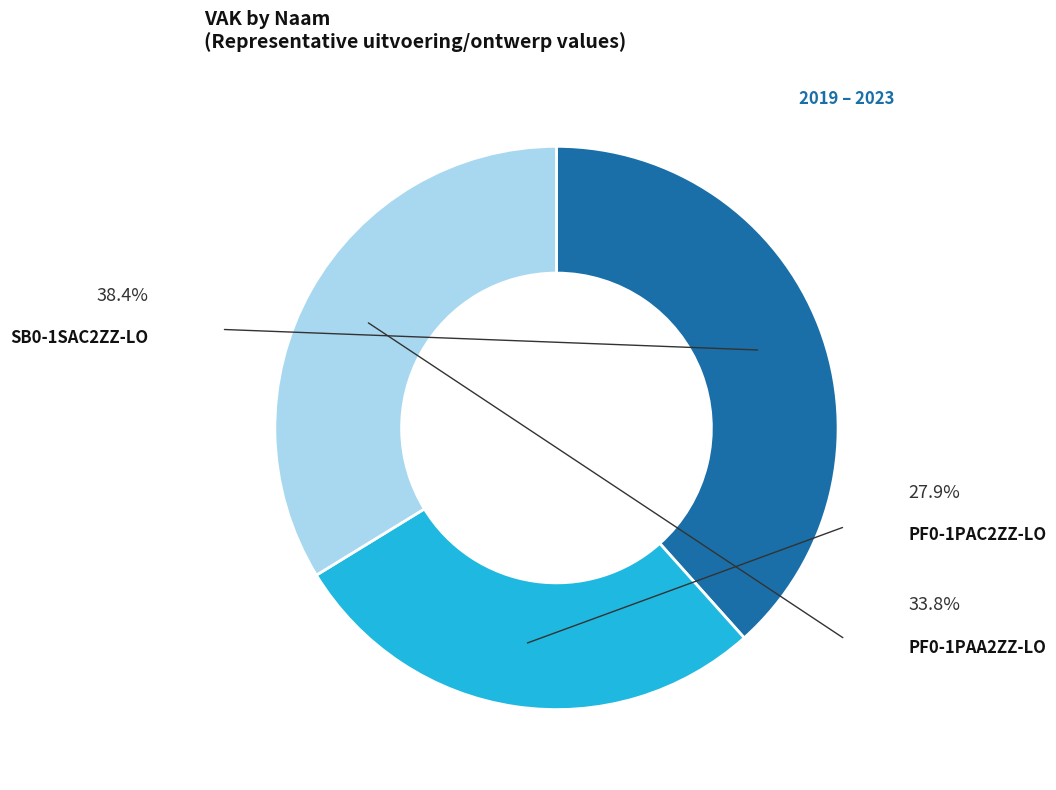

Is the sum of SB0-1SAC2ZZ-LO and PF0-1PAA2ZZ-LO greater than half?

Yes